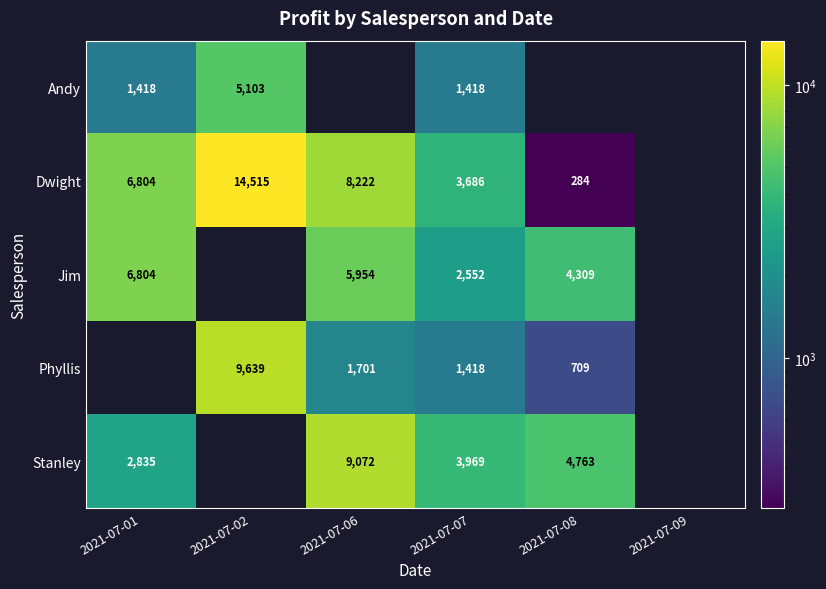

At which label is Jim closest to 3402?

2021-07-07